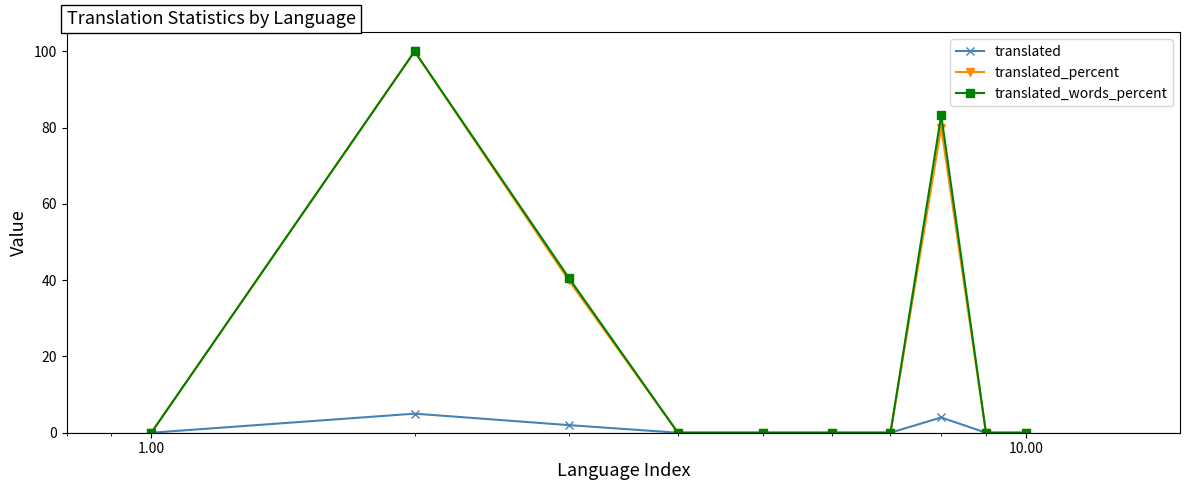

What is the value of the translated_words_percent point at the 2nd from the left?

100.0